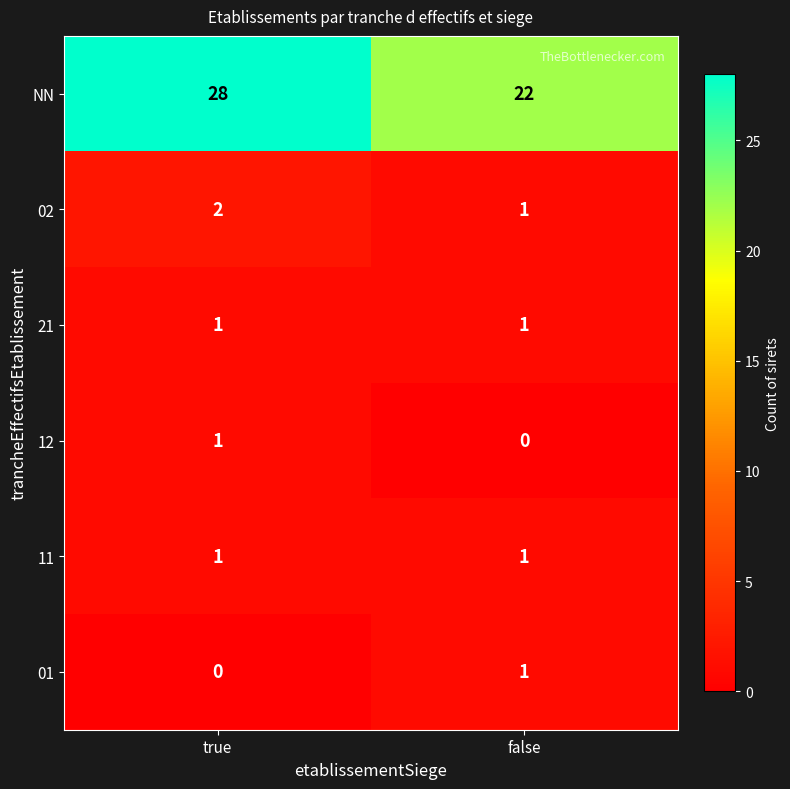

At which category is the sum across all series the highest?

true